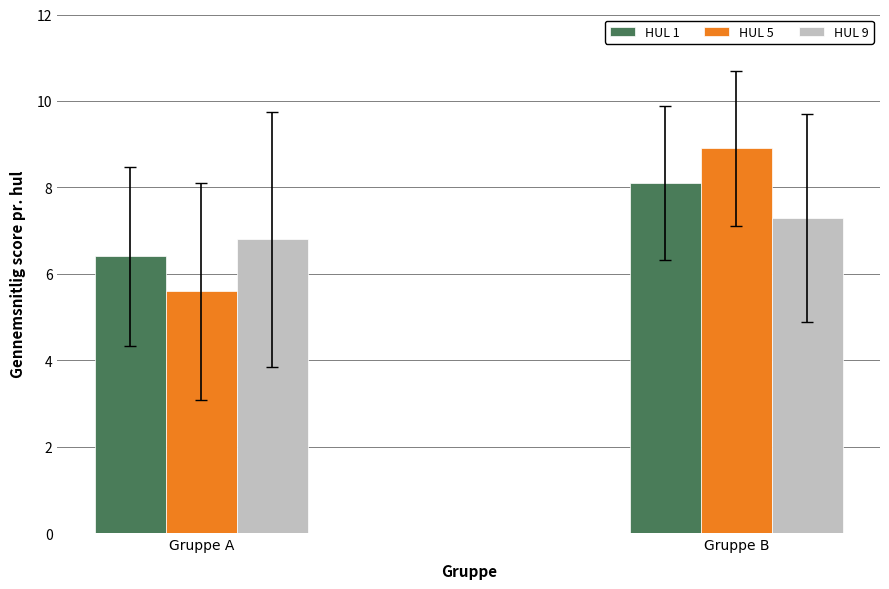

What is the difference between the maximum and minimum values in the HUL 1 series?

1.7